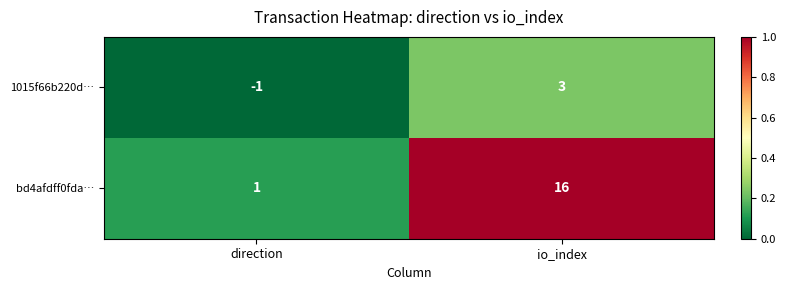

What is the maximum value shown in the chart?

16